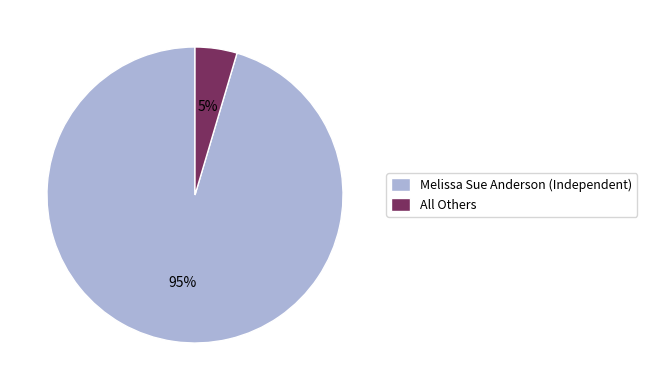

Combined, do All Others and Melissa Sue Anderson (Independent) account for over 50%?

Yes